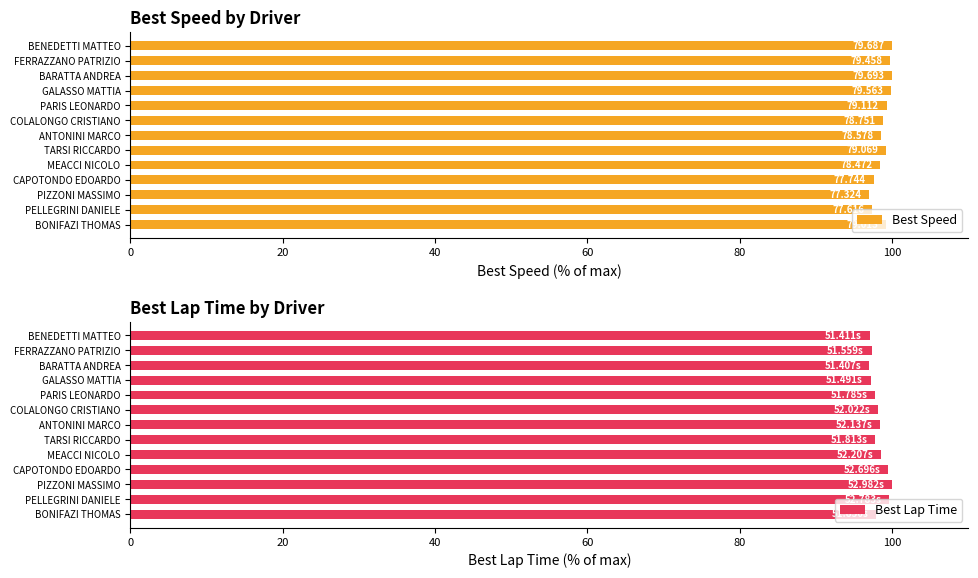

What is the difference between the maximum and minimum values in the Best Lap Time series?

3.0